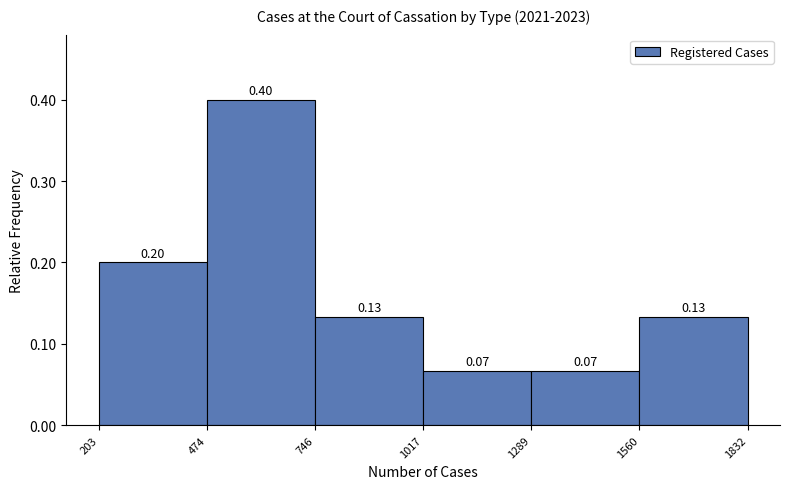

Which range on the x-axis has the tallest bar?

474 to 746